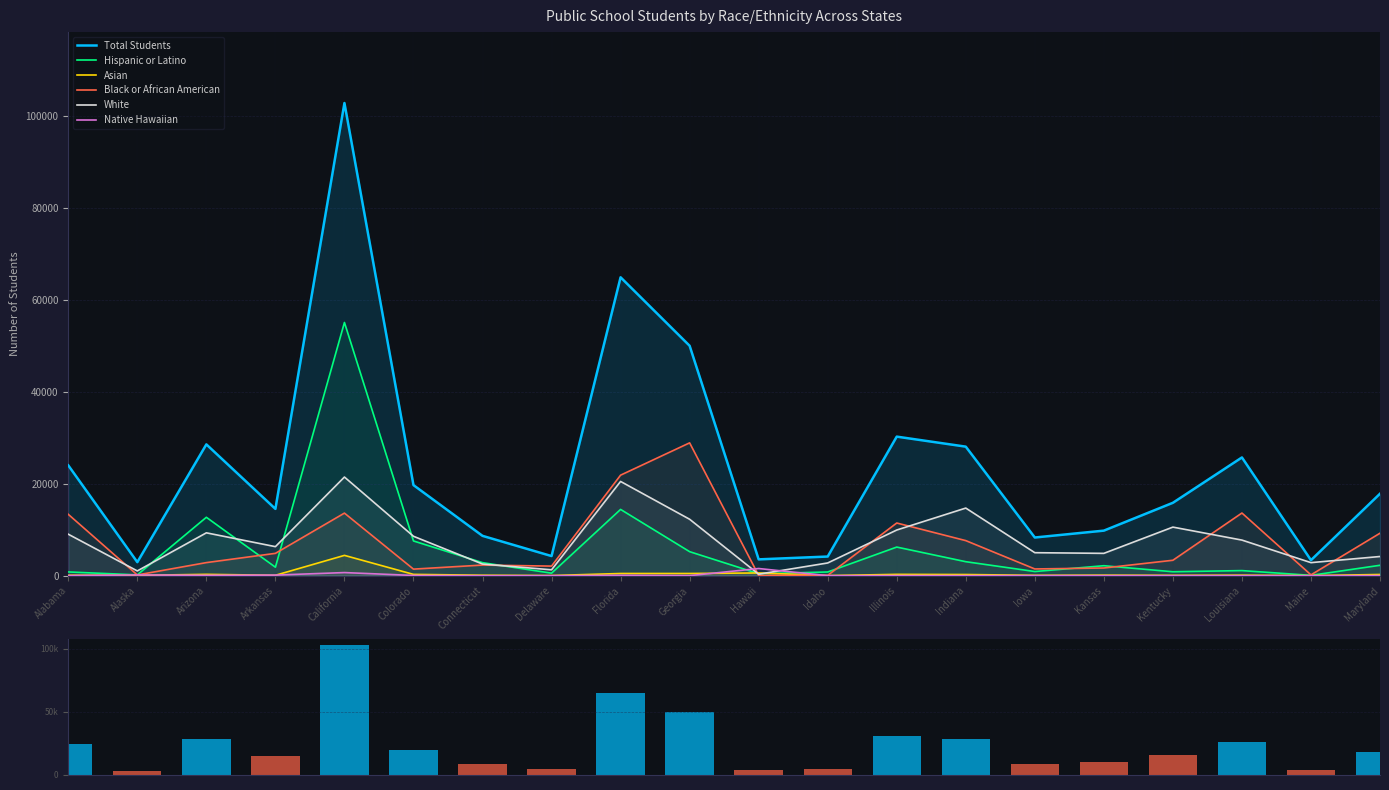

At which category is the sum across all series the highest?

California